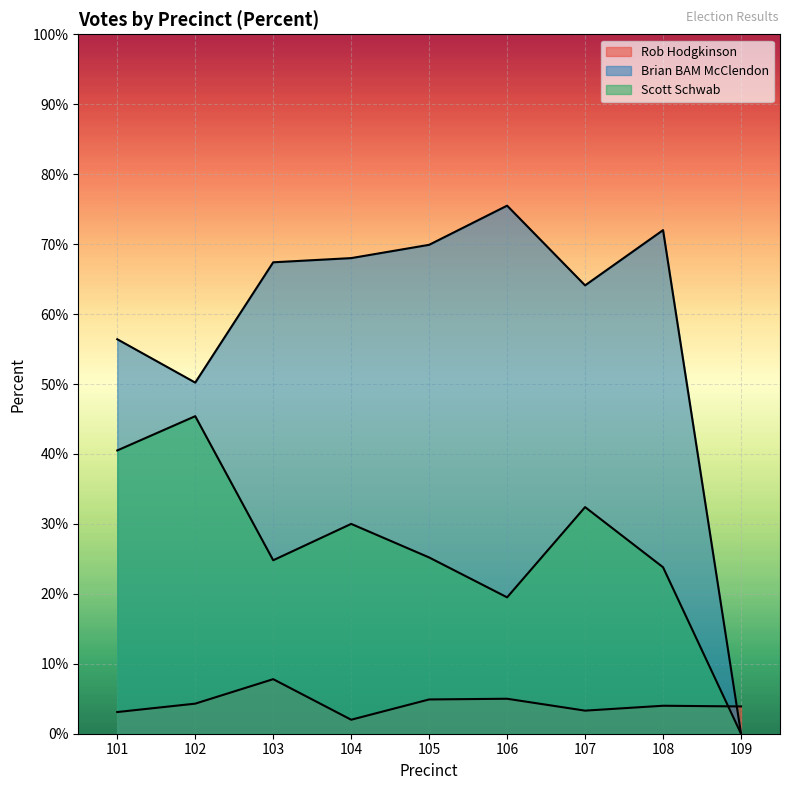

Reading right to left, list all the values displayed in this chart.

Rob Hodgkinson: 109=0.0	108=0.0	107=0.0	106=0.1	105=0.0	104=0.0	103=0.1	102=0.0	101=0.0
Brian BAM McClendon: 109=0.0	108=0.7	107=0.6	106=0.8	105=0.7	104=0.7	103=0.7	102=0.5	101=0.6
Scott Schwab: 109=0.0	108=0.2	107=0.3	106=0.2	105=0.3	104=0.3	103=0.2	102=0.5	101=0.4